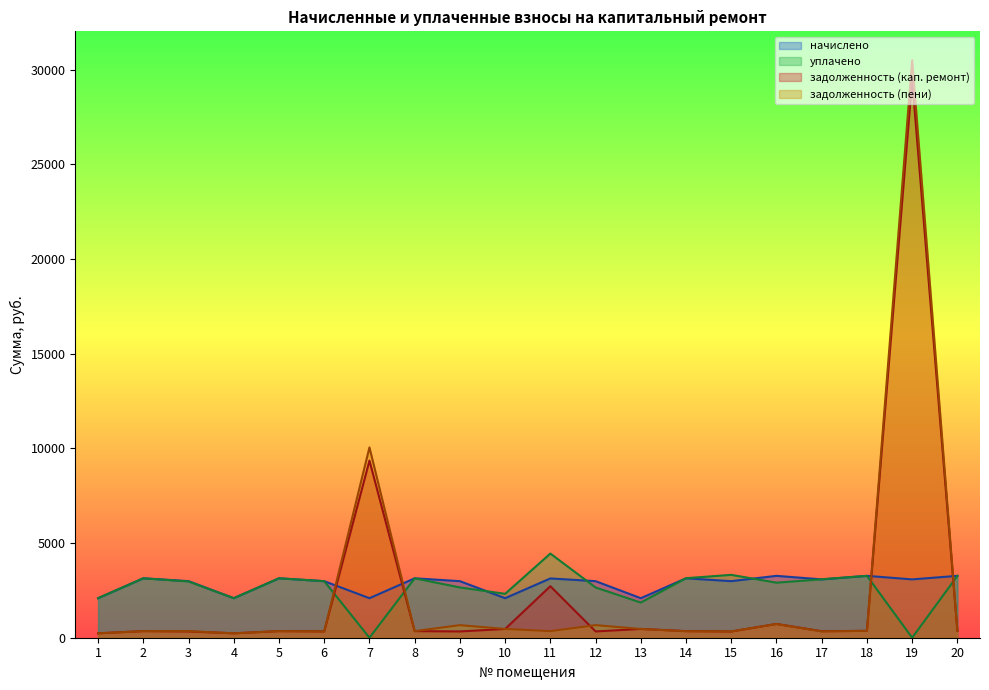

What is the sum of the начислено values at 8 and 15?

6127.2